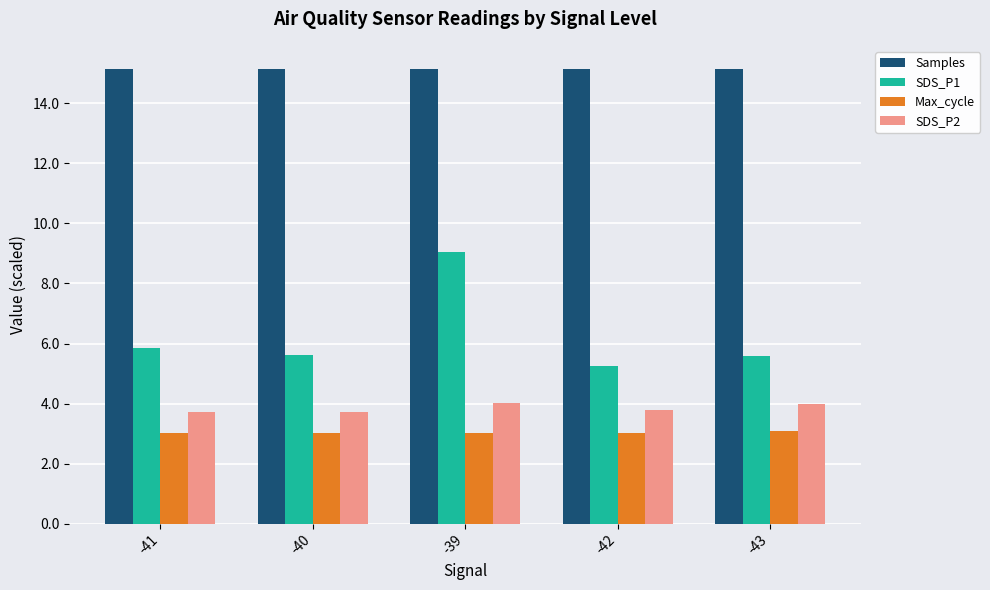

The Max_cycle series shows 5.0 at -39. True or false?

False